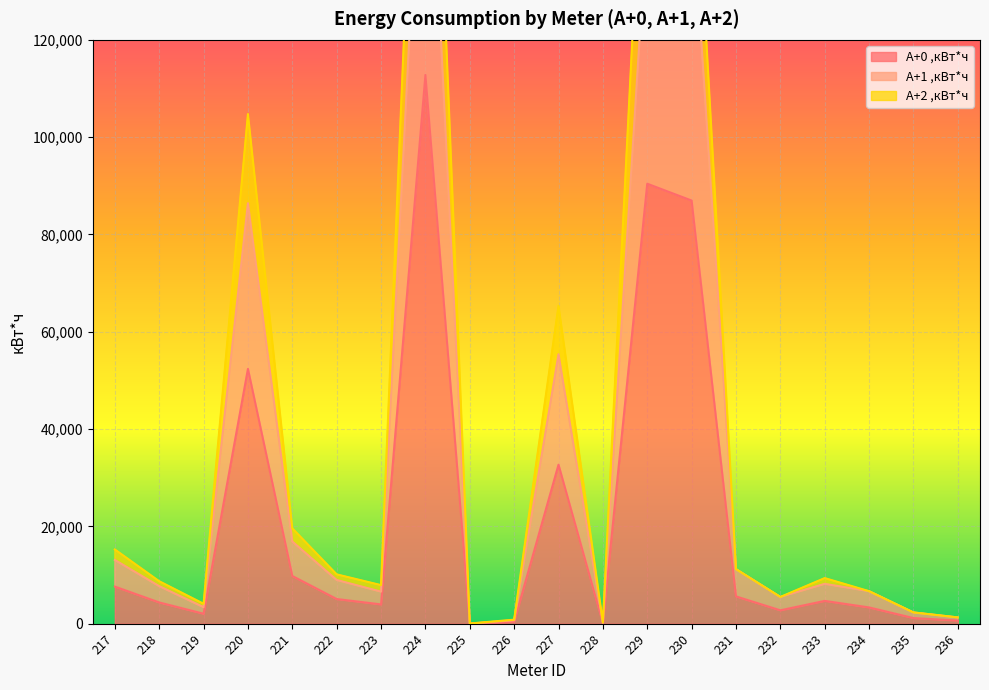

At which category does A+1 ,кВт*ч reach its first local valley?

219